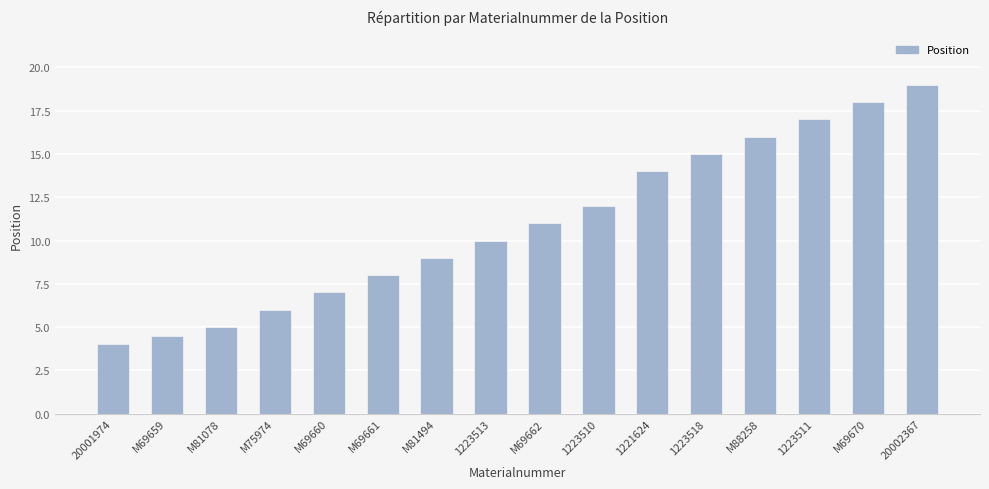

How many distinct data groups are displayed?

1